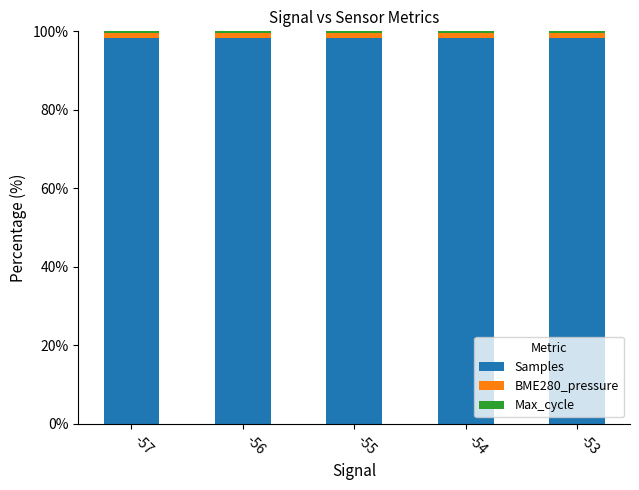

How many bars are there in total?

15